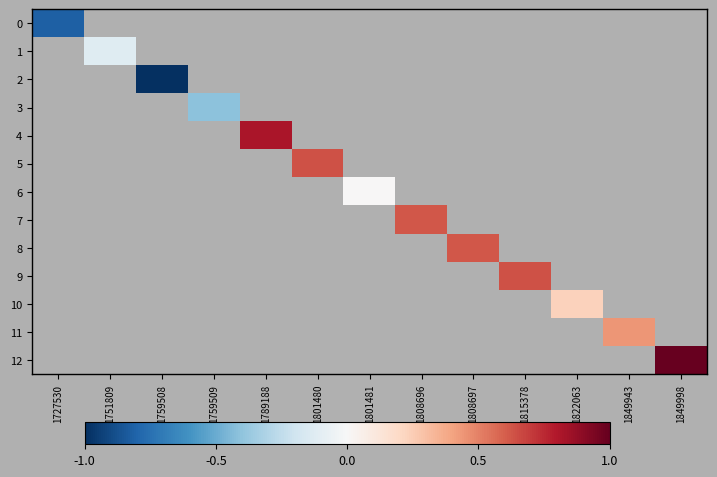

Which label corresponds to the largest value in the chart?

1849998